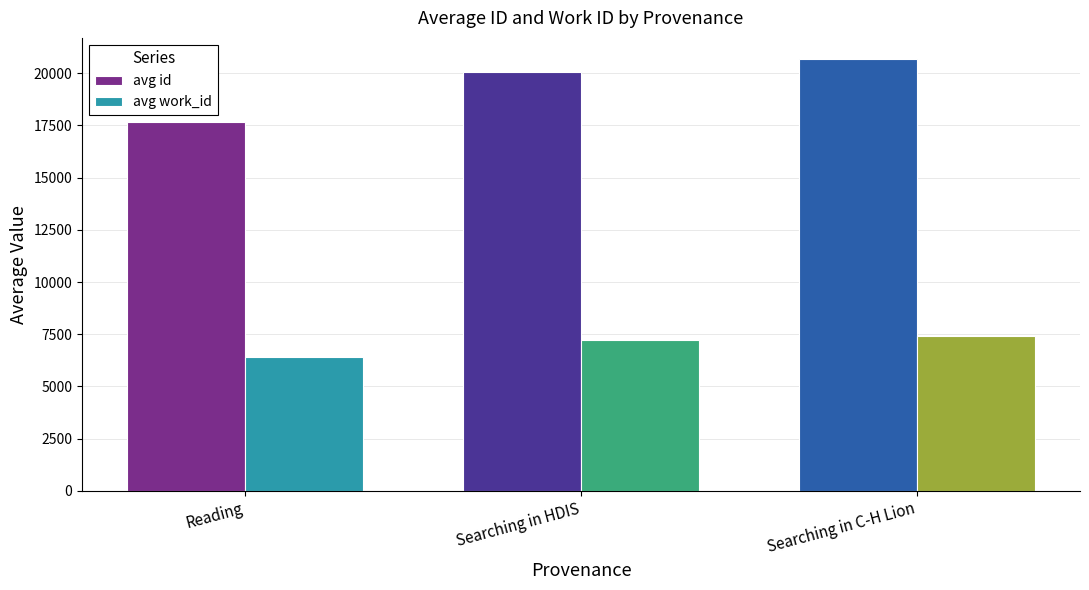

Which series has the largest total across all categories?

avg id